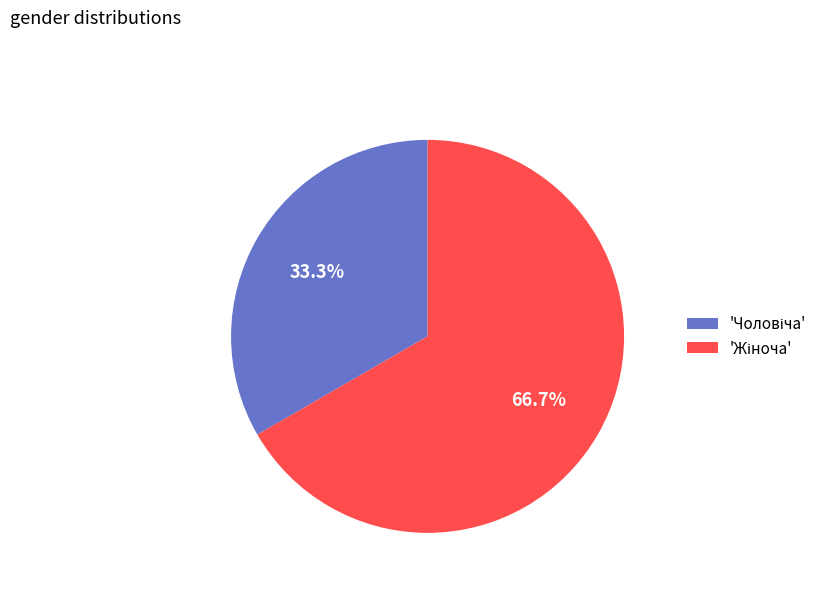

Is there a majority slice in this chart?

Yes